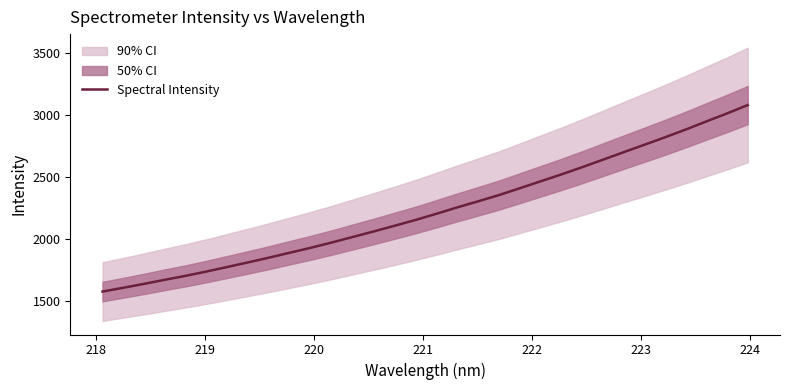

What is the highest value of the Spectral Intensity series?

3083.7